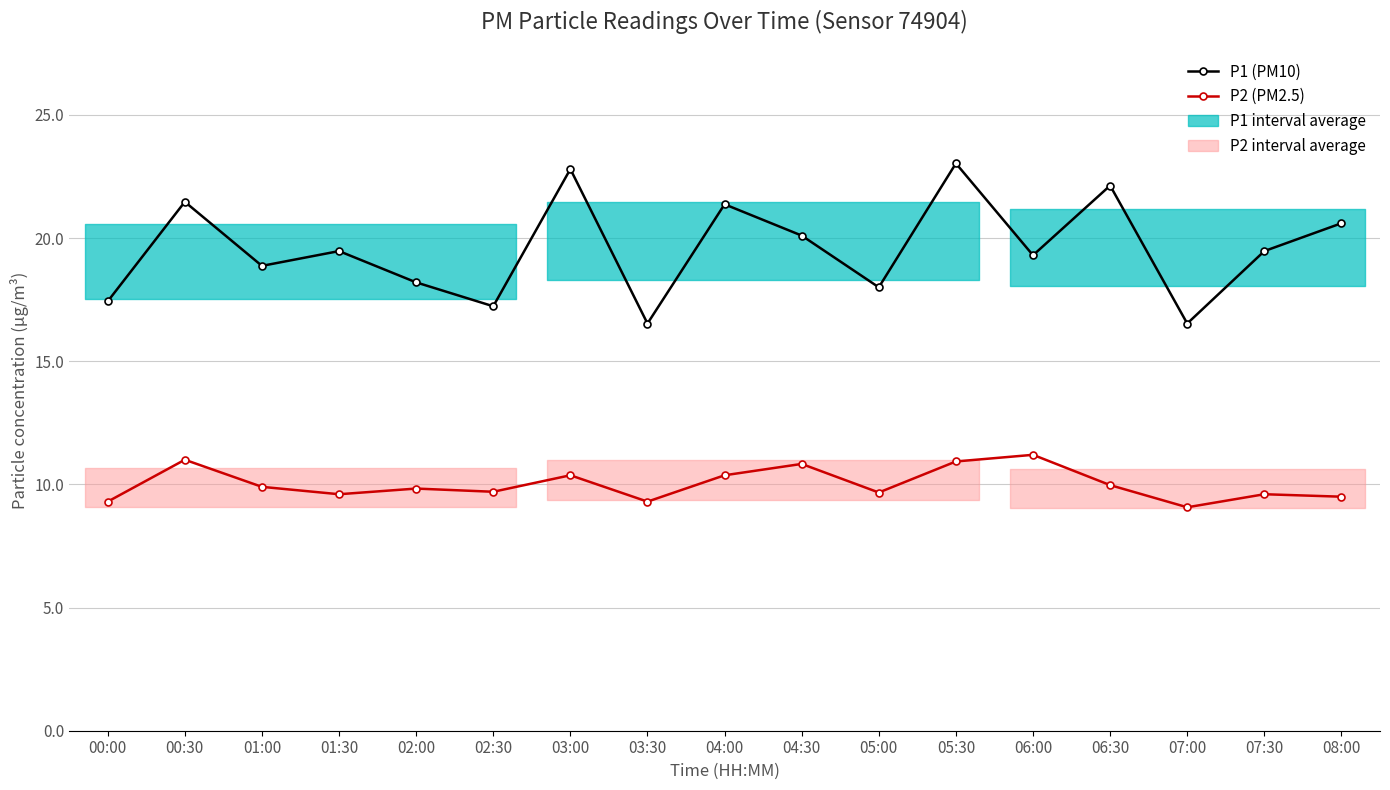

Reading right to left, extract all data points from this chart.

P1 (PM10): 20.6	19.5	16.5	22.1	19.3	23.0	18.0	20.1	21.4	16.5	22.8	17.2	18.2	19.5	18.9	21.5	17.4
P2 (PM2.5): 9.5	9.6	9.1	10.0	11.2	10.9	9.7	10.8	10.4	9.3	10.4	9.7	9.8	9.6	9.9	11.0	9.3